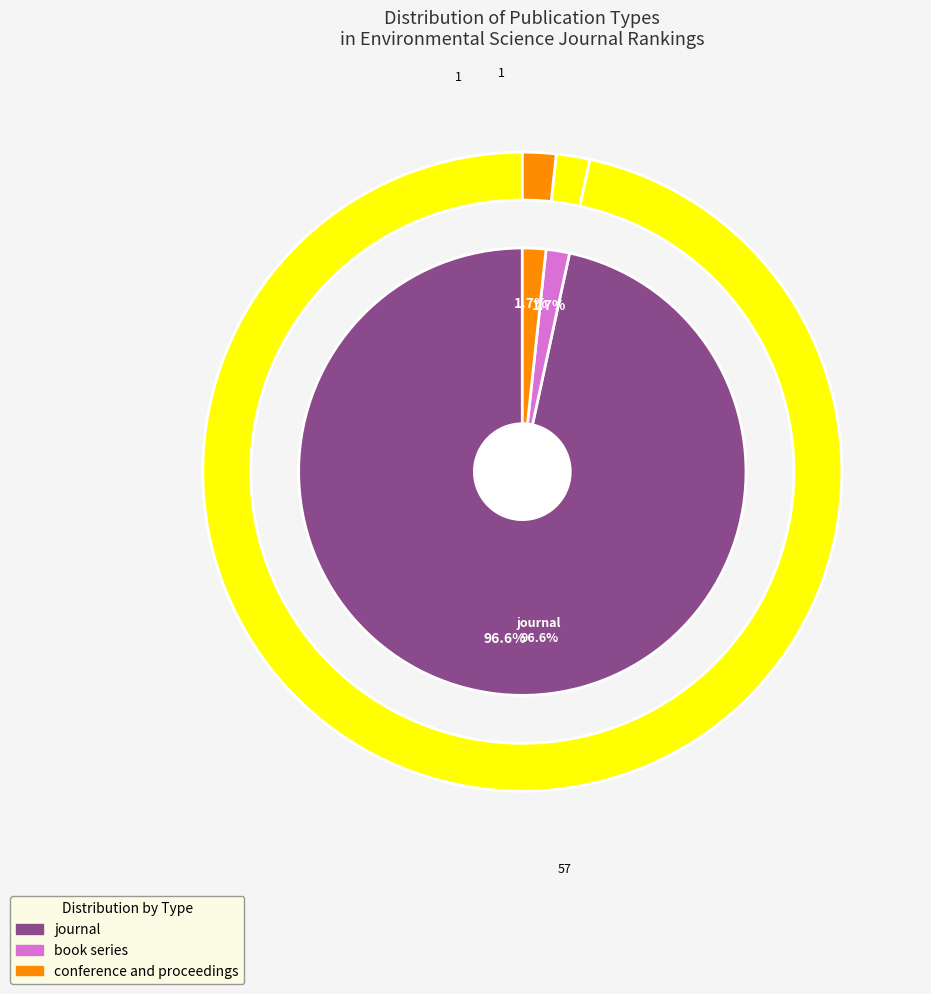

What percentage is the journal slice, to the nearest percent?

97%